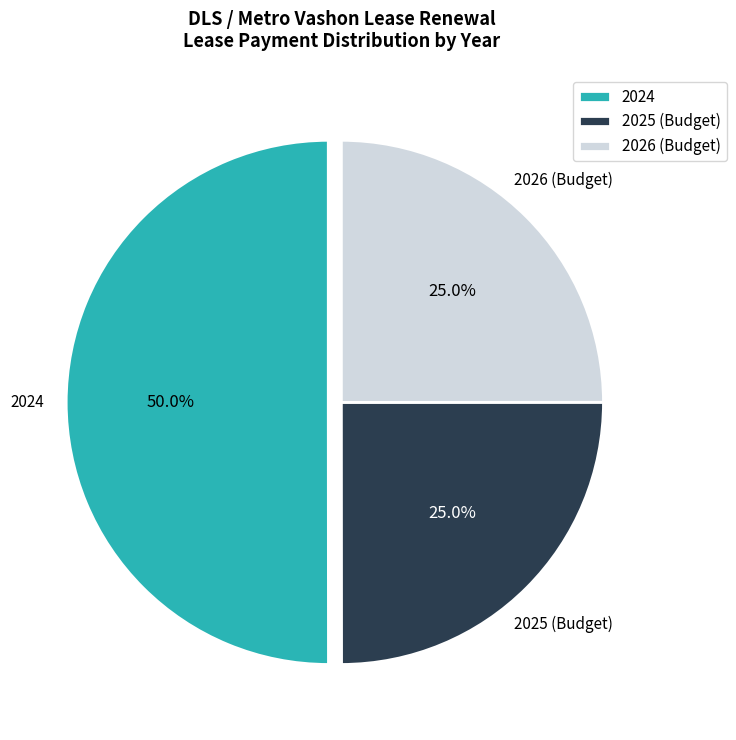

How much of the chart is everything except 2026 (Budget)?

75.0%